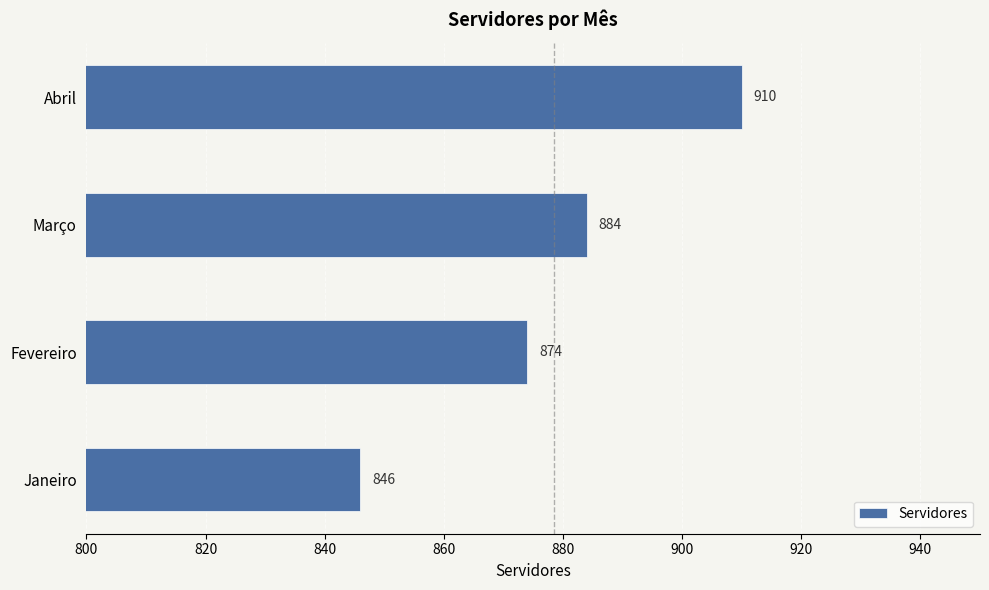

Reading bottom to top, what are all the values shown in this chart?

Janeiro=846	Fevereiro=874	Março=884	Abril=910